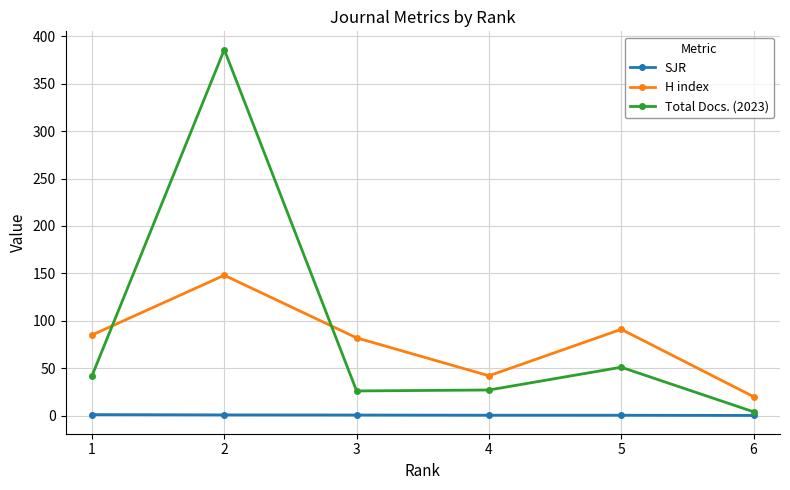

What is the value of the Total Docs. (2023) point at the 4th from the left?

27.0